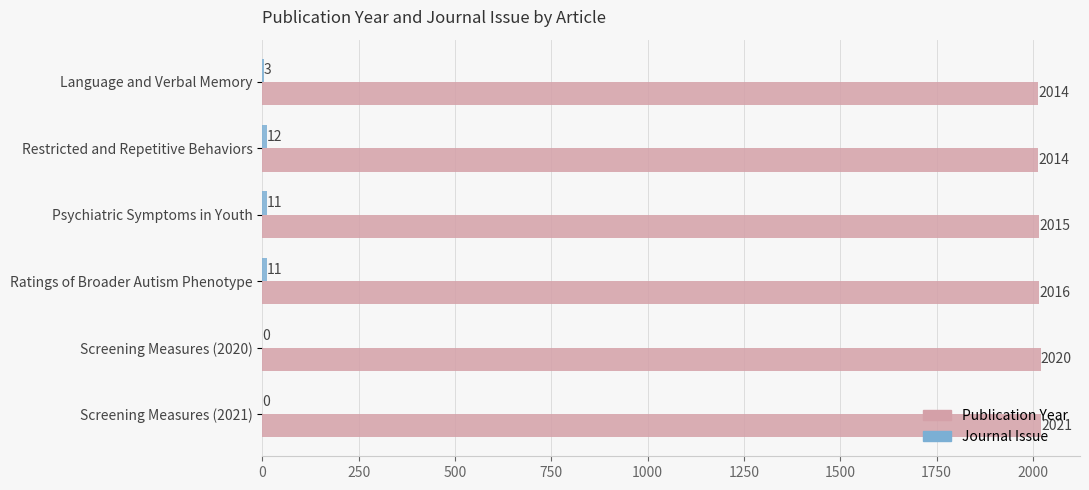

At which category is the sum across all series the highest?

Ratings of Broader Autism Phenotype